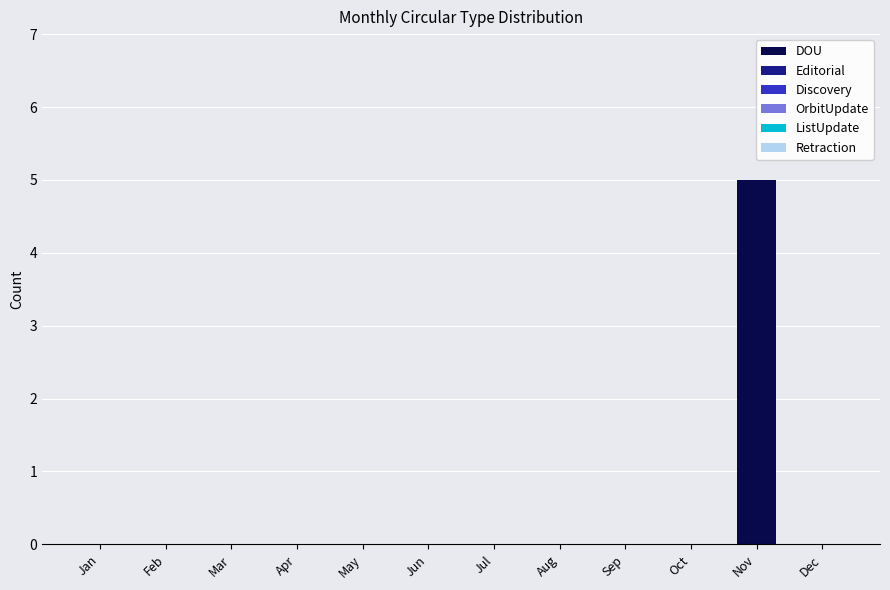

Is it true that the value at Feb is 0?

True